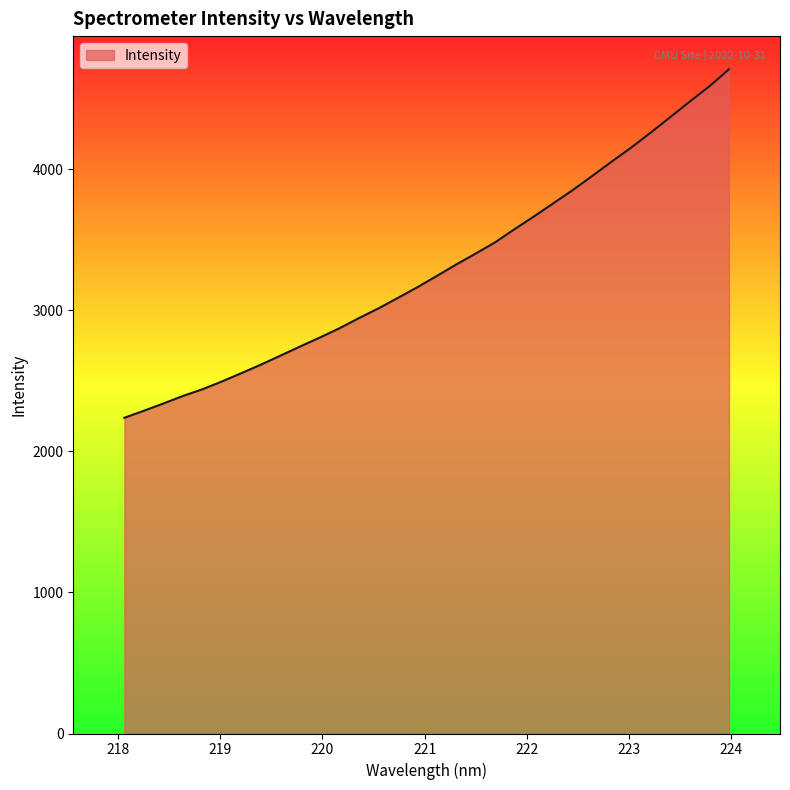

What is the smallest value displayed?

2238.9